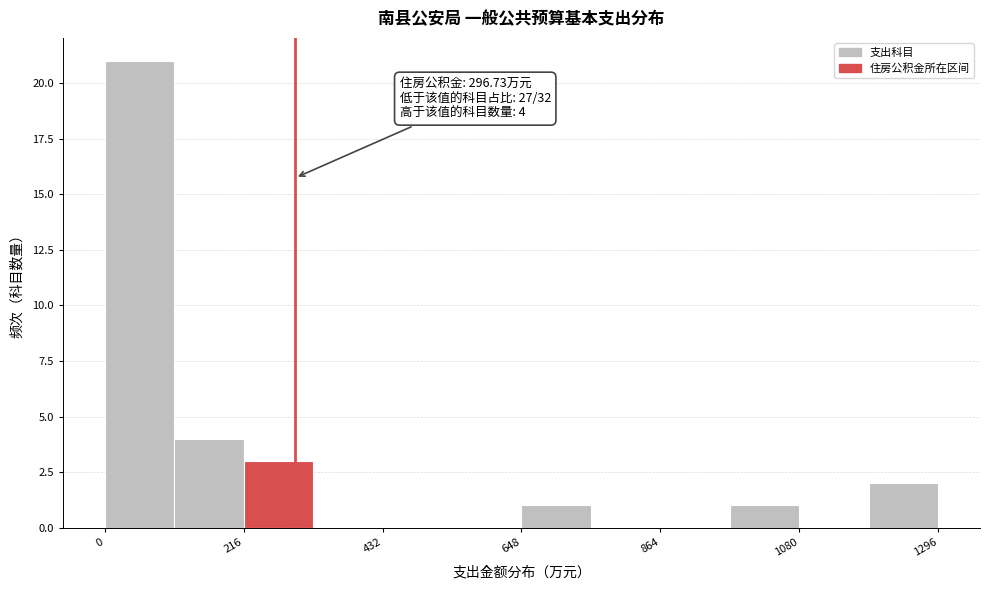

Read against the x-axis, roughly where is the centre of the tallest bar?

50